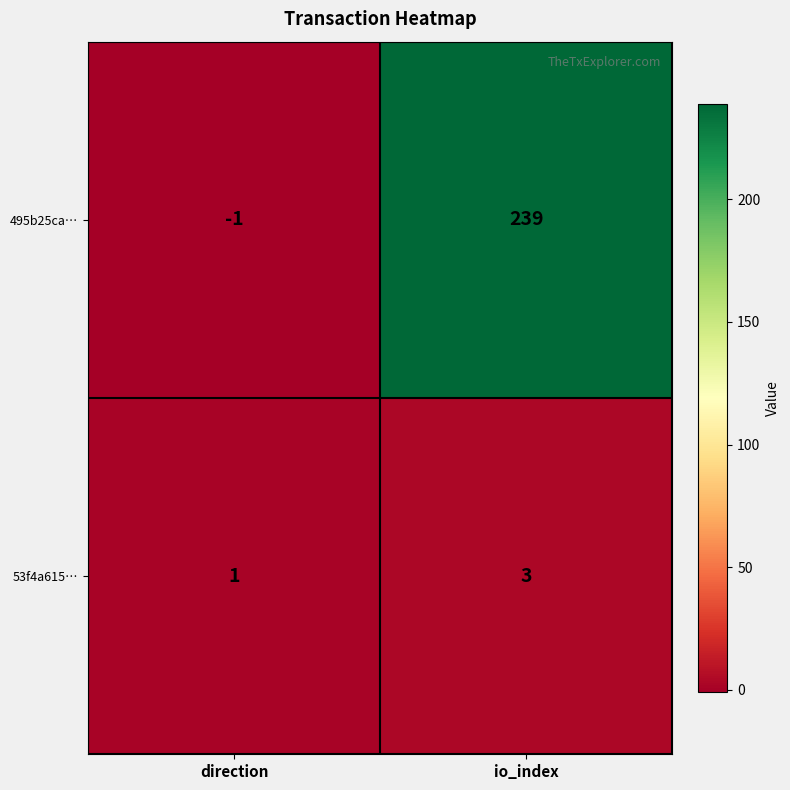

How many distinct data groups are displayed?

2